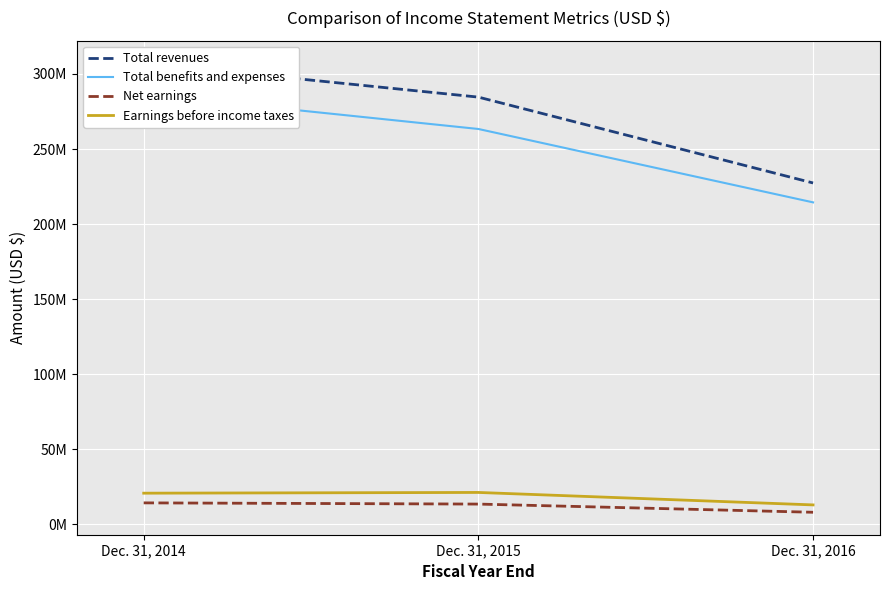

List the labels in order of Net earnings value, largest first.

Dec. 31, 2014, Dec. 31, 2015, Dec. 31, 2016